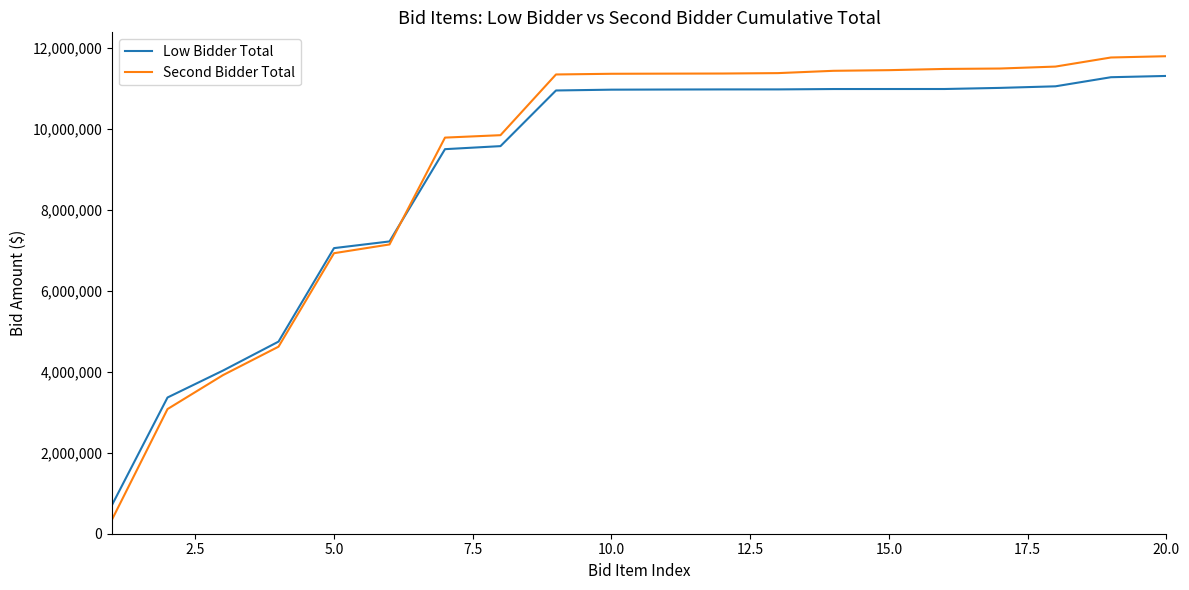

What is the difference between the maximum and second lowest values in the Low Bidder Total series?

7945194.5